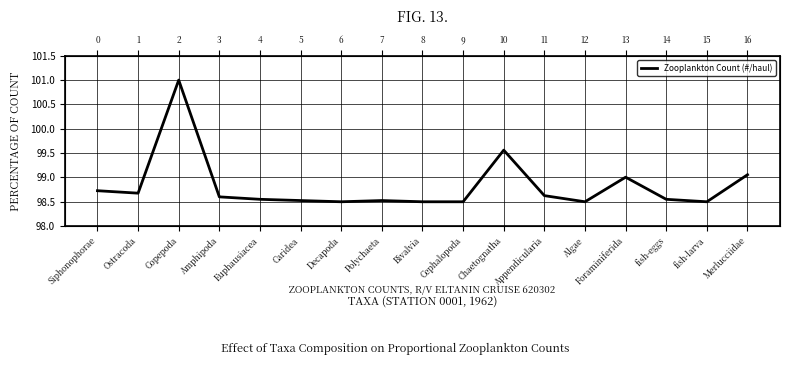

Reading left to right, transcribe all the data shown in this chart.

Siphonophorae=98.7	Ostracoda=98.7	Copepoda=101.0	Amphipoda=98.6	Euphausiacea=98.6	Caridea=98.5	Decapoda=98.5	Polychaeta=98.5	Bivalvia=98.5	Cephalopoda=98.5	Chaetognatha=99.6	Appendicularia=98.6	Algae=98.5	Foraminiferida=99.0	fish-eggs=98.6	fish-larva=98.5	Merlucciidae=99.1